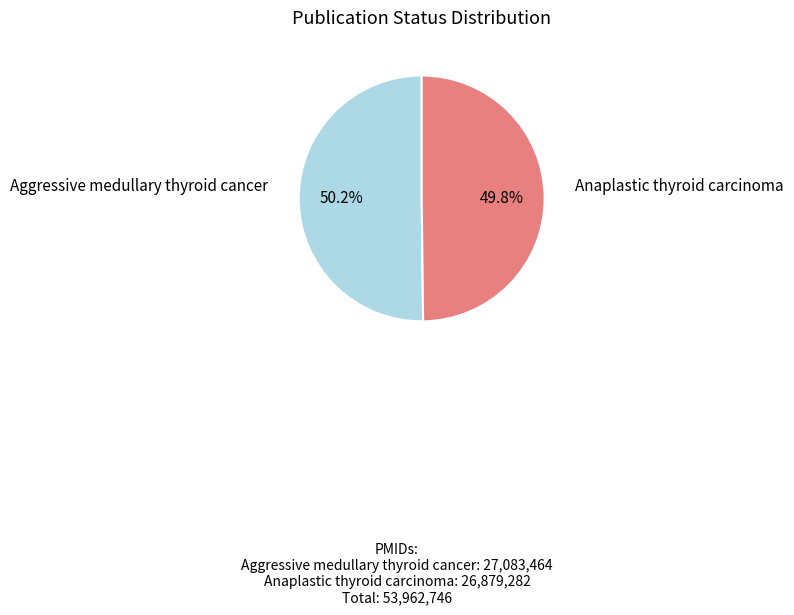

Is there a majority slice in this chart?

Yes